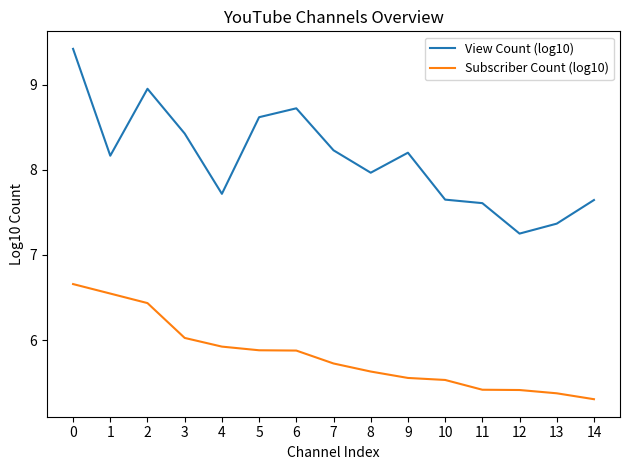

True or false: Subscriber Count (log10) and View Count (log10) cross at least once.

False